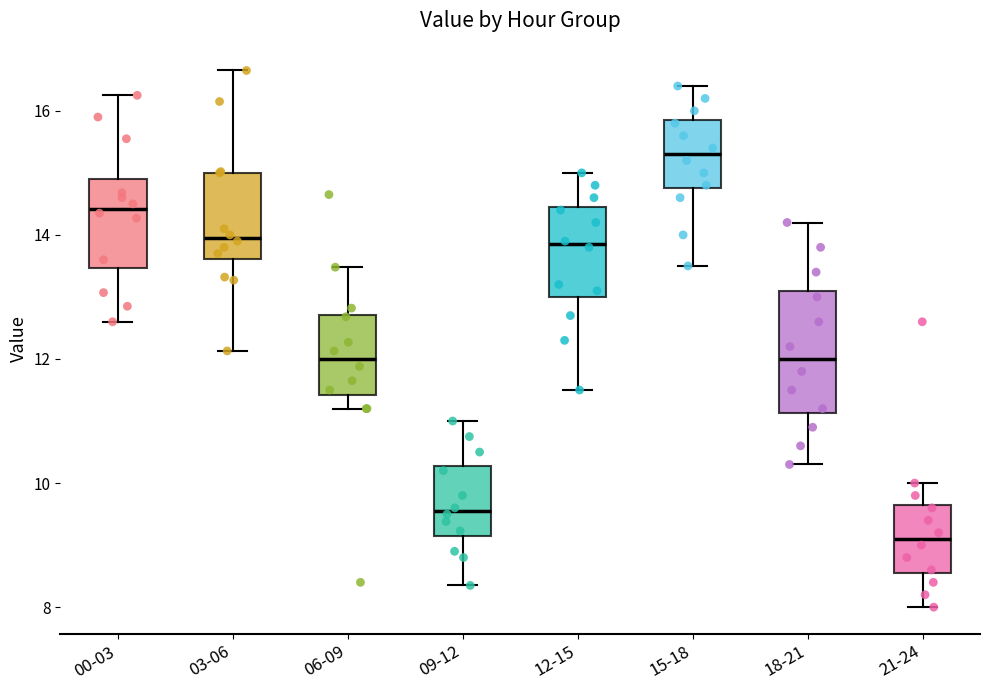

Which box is the tallest, from its lower edge to its upper edge?

18-21